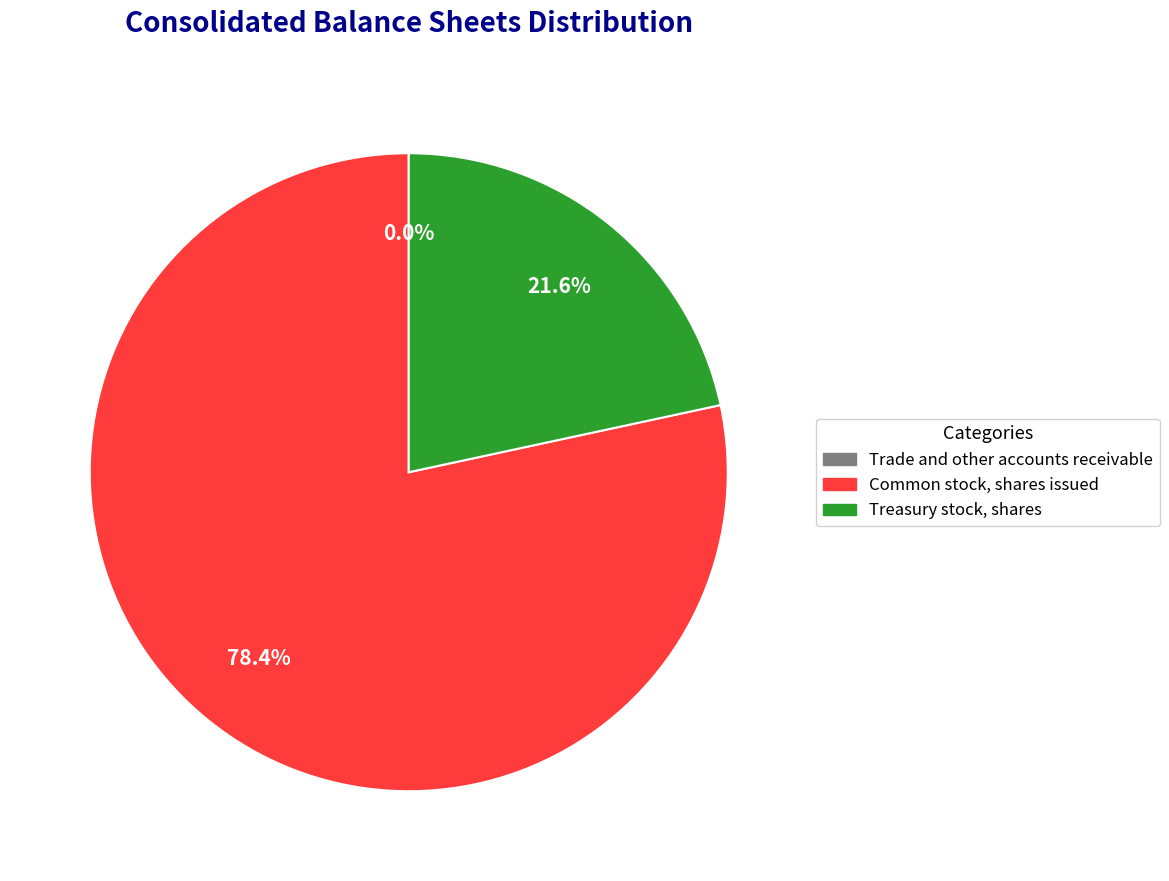

Is it true that Treasury stock, shares is 34% of the pie?

False